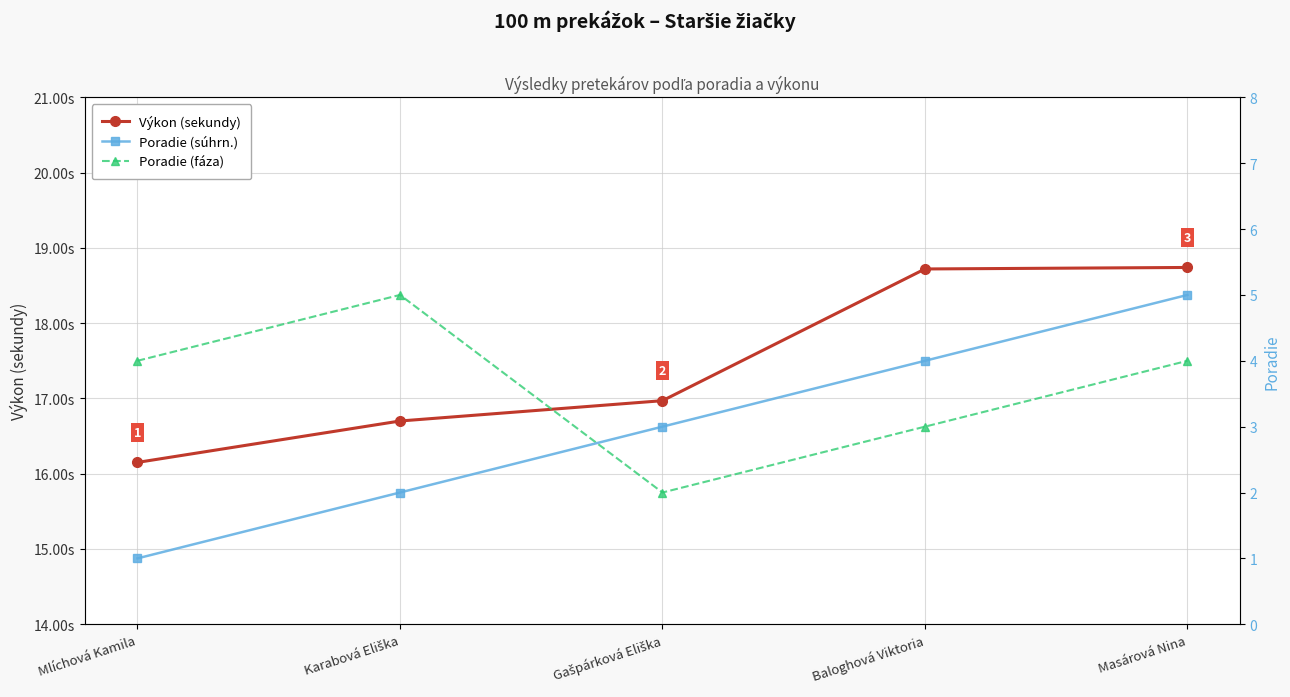

Where is Výkon (sekundy) nearest to the value 17?

Gašpárková Eliška